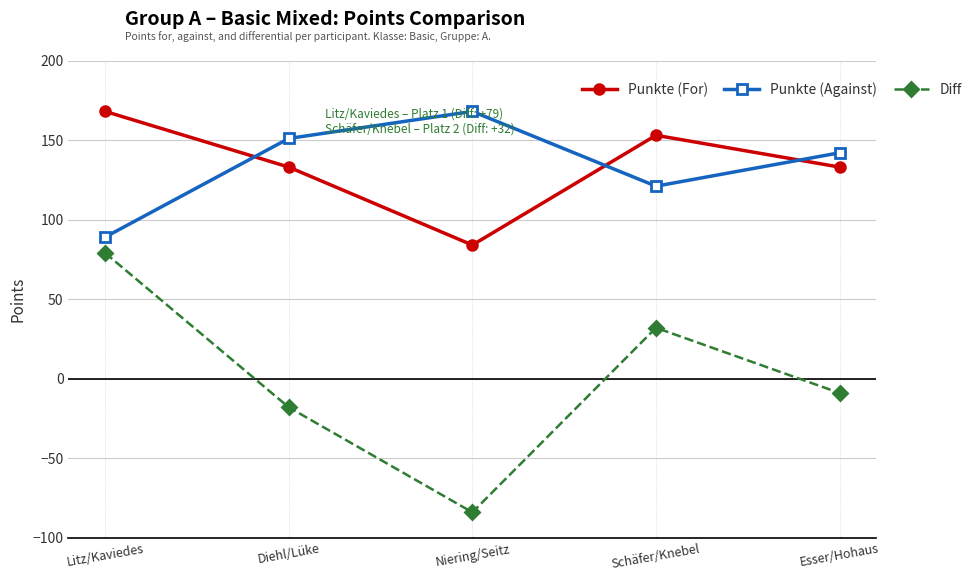

True or false: Punkte (For) has a value of 79 at Litz/Kaviedes.

False